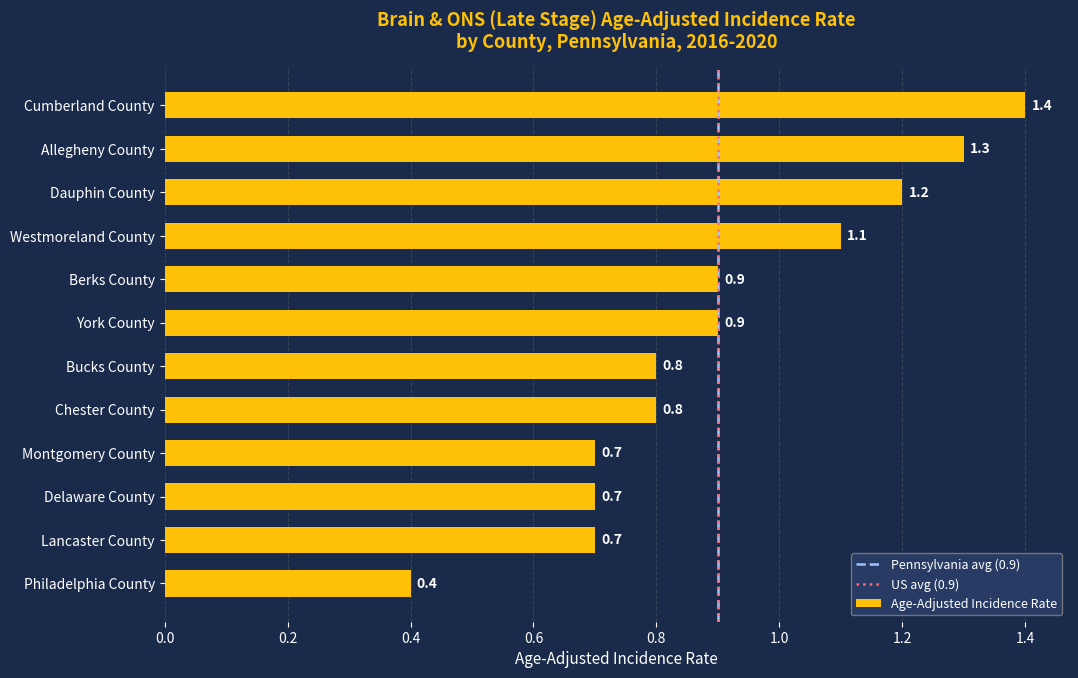

What position from the bottom is Lancaster County?

2